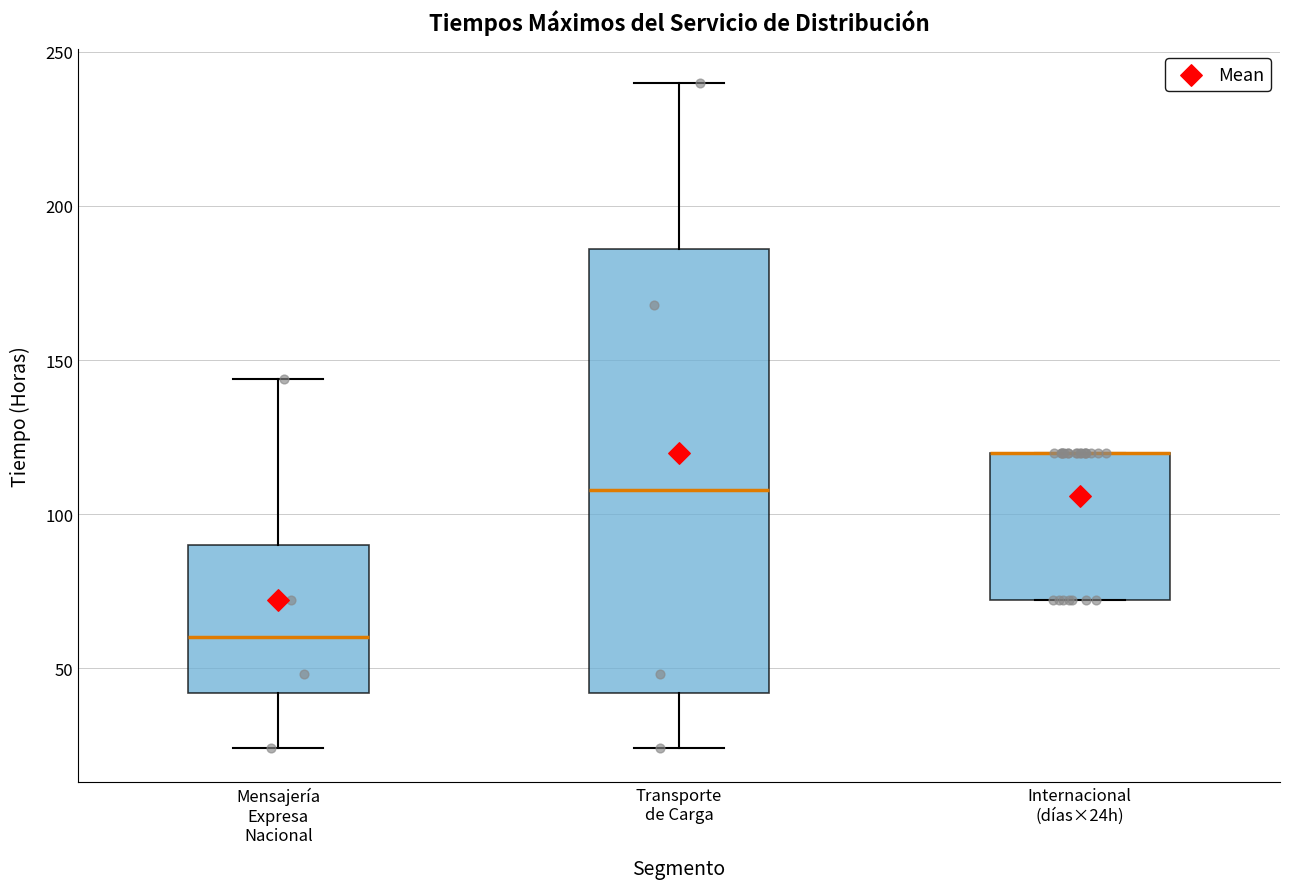

Reading left to right, read every box against the y-axis: the position of its median line, the range the box covers, and the ends of its whiskers. The values are not printed on the chart, so give them approximately, as read against the axis.

Mensajería Expresa Nacional: median 60, box 40 to 90, whiskers 25 to 145
Transporte de Carga: median 110, box 40 to 185, whiskers 25 to 240
Internacional (días×24h): median 120 (drawn on the box's upper edge), box 70 to 120, whiskers 70 to 120